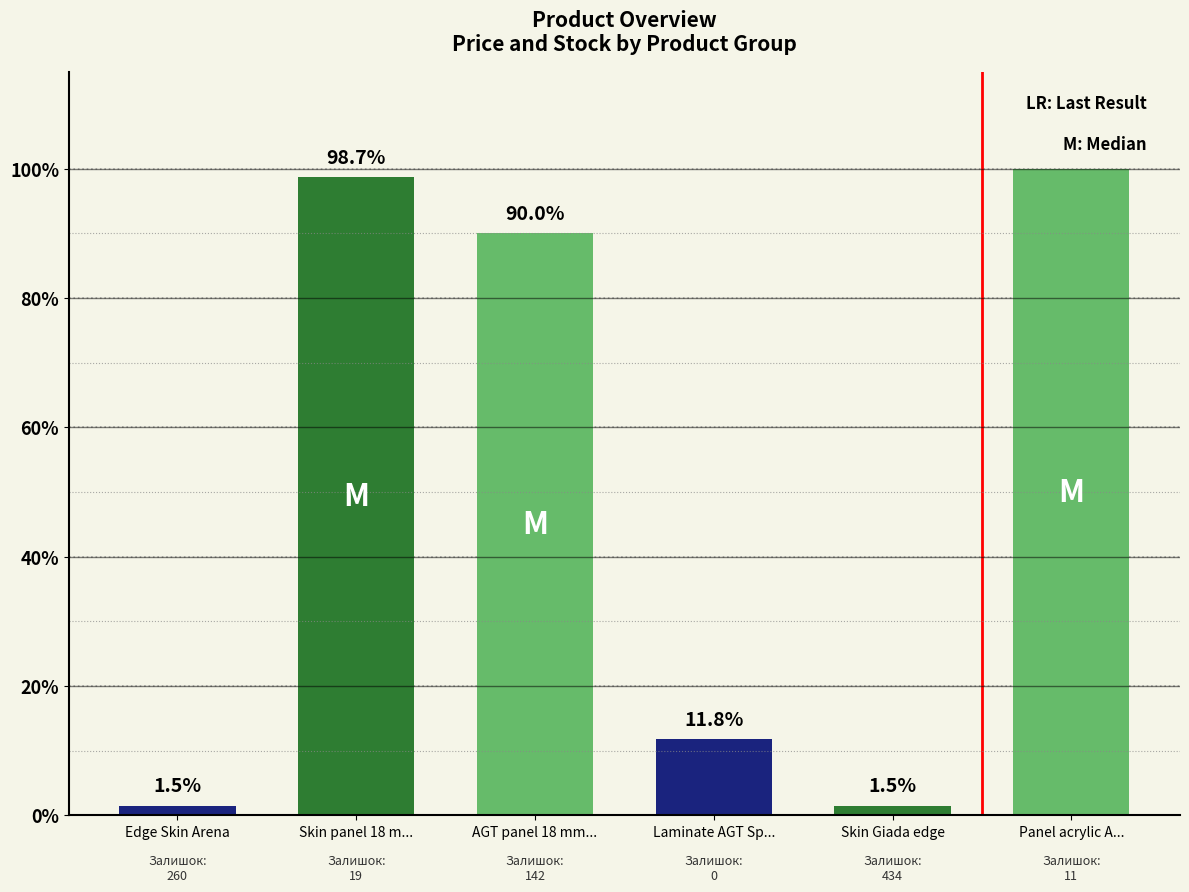

How many categories are shown in the chart?

6